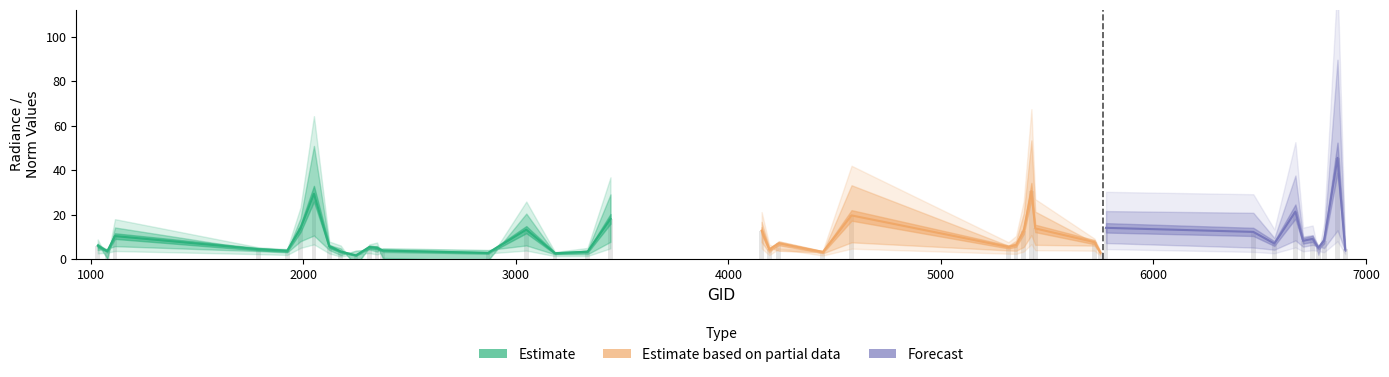

The value of dnbrad at 2249 is 0.5. True or false?

False